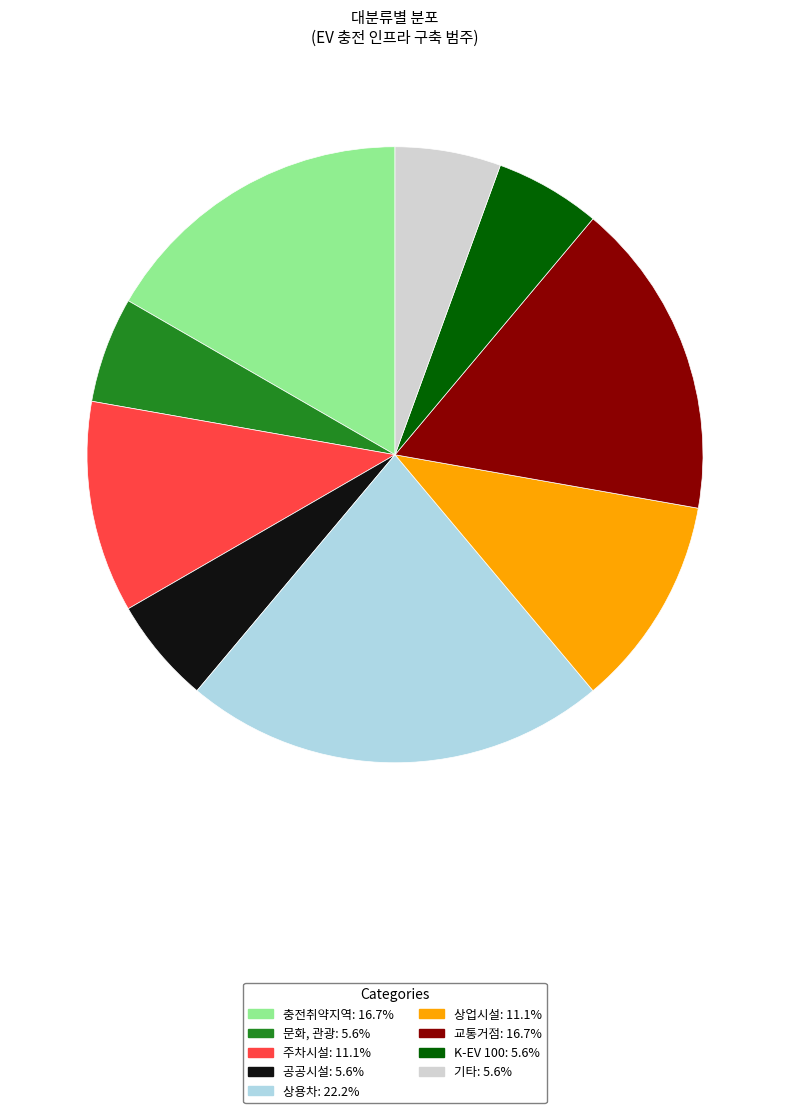

Is there a majority slice in this chart?

No